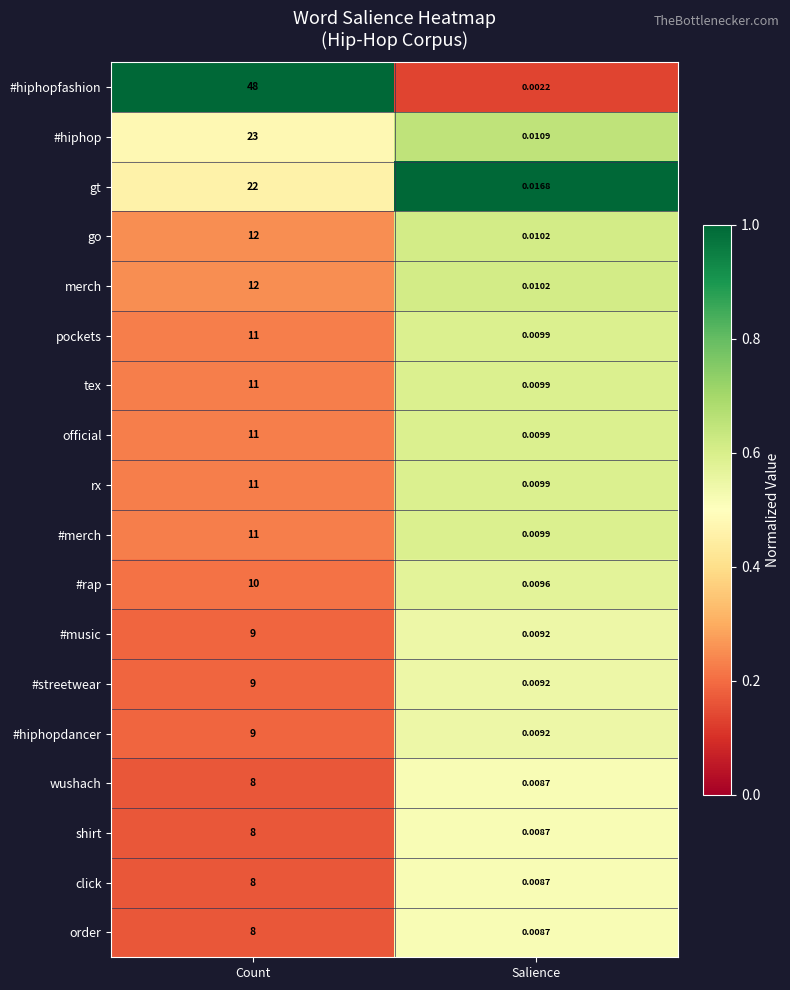

Which series has the widest spread of values?

#hiphopfashion